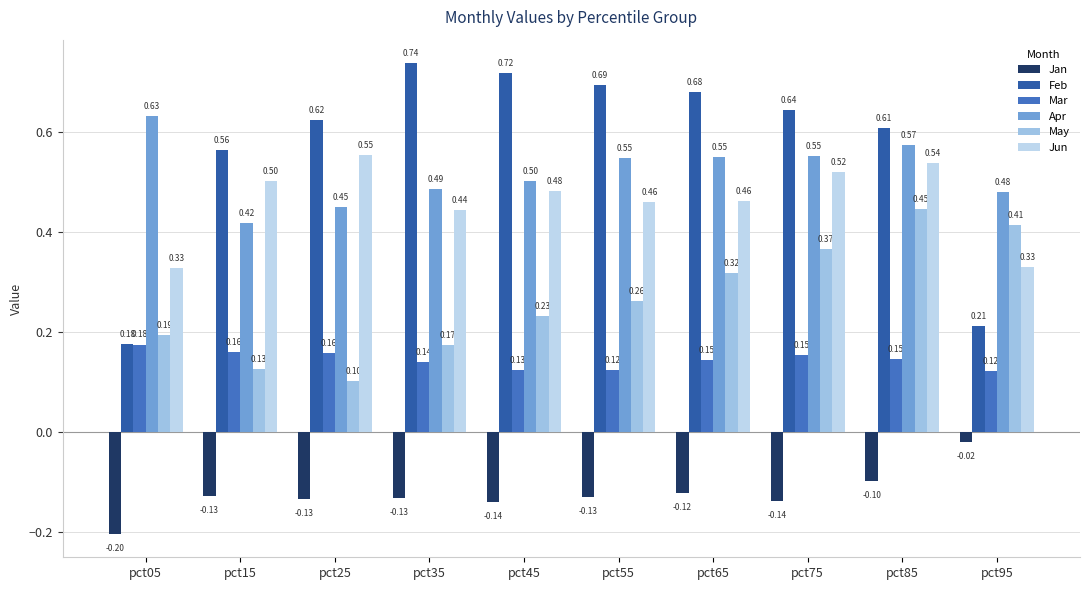

How many May values are between 0 and 1?

10